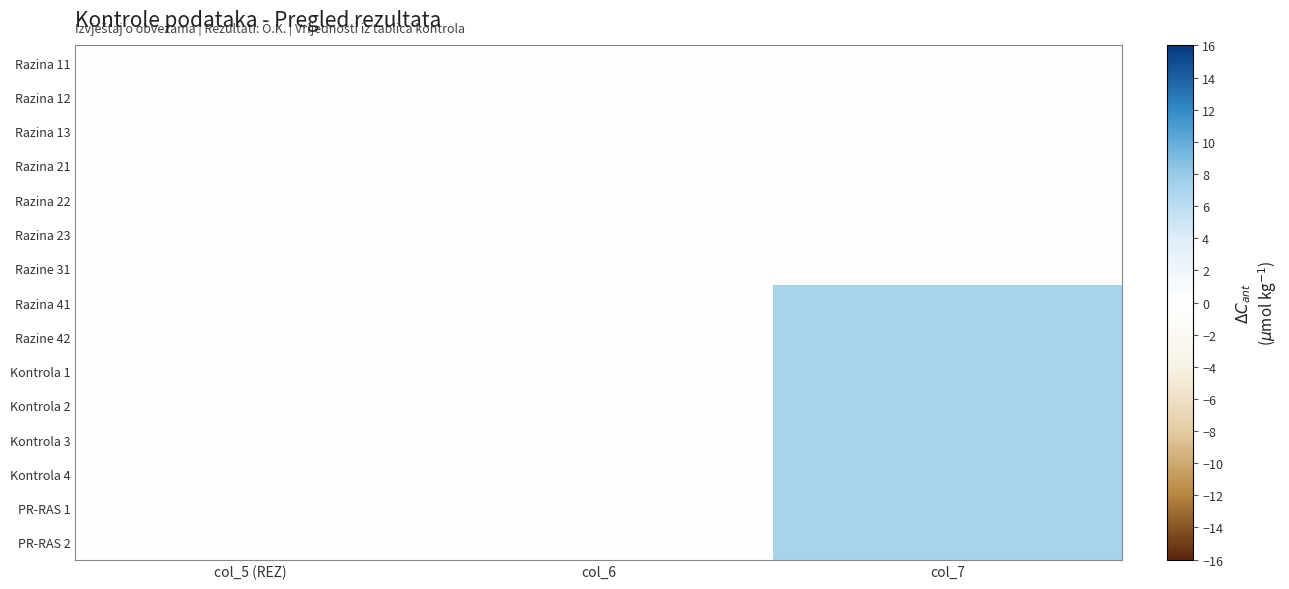

Reading left to right, list all the values displayed in this chart.

Razina 11: col_5 (REZ)=0	col_6=0	col_7=0
Razina 12: col_5 (REZ)=0	col_6=0	col_7=0
Razina 13: col_5 (REZ)=0	col_6=0	col_7=0
Razina 21: col_5 (REZ)=0	col_6=0	col_7=0
Razina 22: col_5 (REZ)=0	col_6=0	col_7=0
Razina 23: col_5 (REZ)=0	col_6=0	col_7=0
Razine 31: col_5 (REZ)=0	col_6=0	col_7=0
Razina 41: col_5 (REZ)=0	col_6=0	col_7=7
Razine 42: col_5 (REZ)=0	col_6=0	col_7=7
Kontrola 1: col_5 (REZ)=0	col_6=0	col_7=7
Kontrola 2: col_5 (REZ)=0	col_6=0	col_7=7
Kontrola 3: col_5 (REZ)=0	col_6=0	col_7=7
Kontrola 4: col_5 (REZ)=0	col_6=0	col_7=7
PR-RAS 1: col_5 (REZ)=0	col_6=0	col_7=7
PR-RAS 2: col_5 (REZ)=0	col_6=0	col_7=7